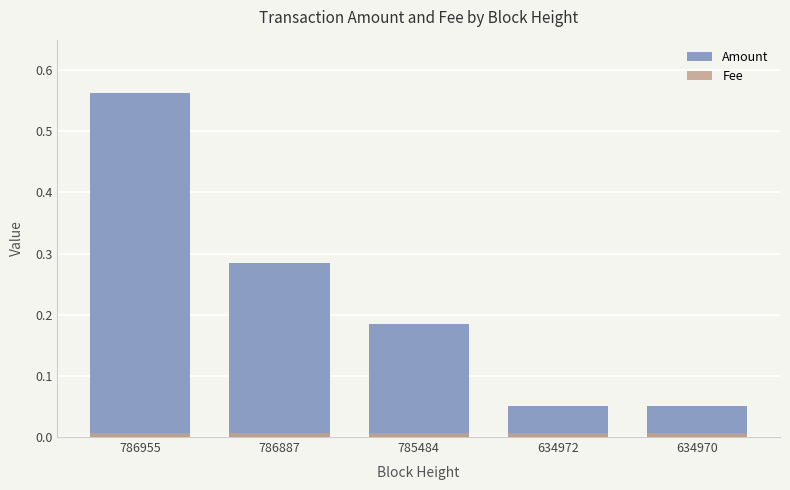

At which category does the chart reach its minimum across all series?

786955